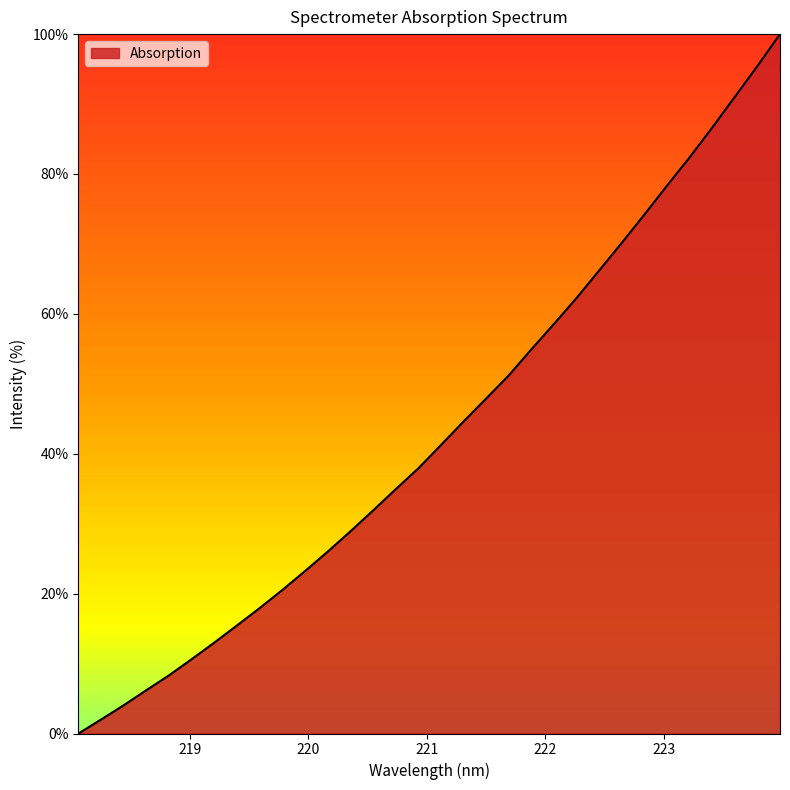

Does the chart have visible grid lines?

No